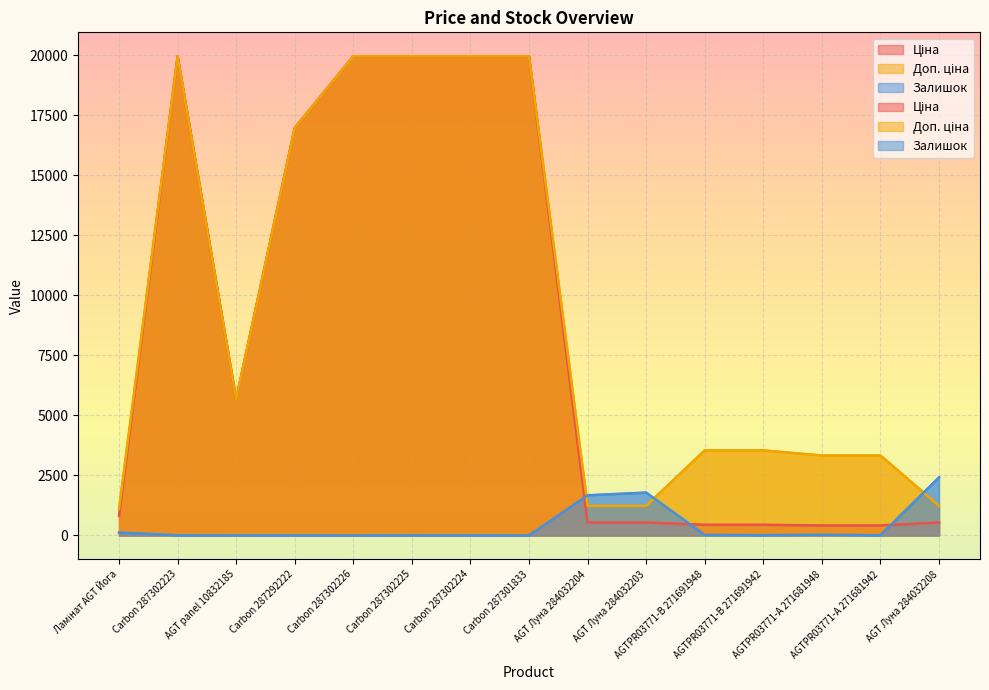

True or false: Залишок has a value of 2638.6 at AGT Луна 284032203.

False